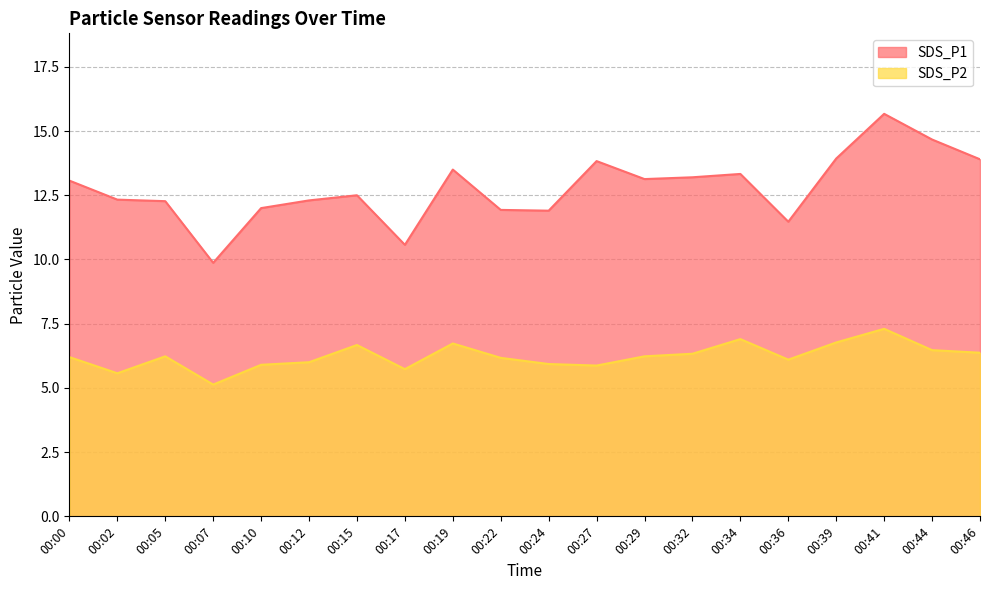

Does the chart display data point markers on the line(s)?

No